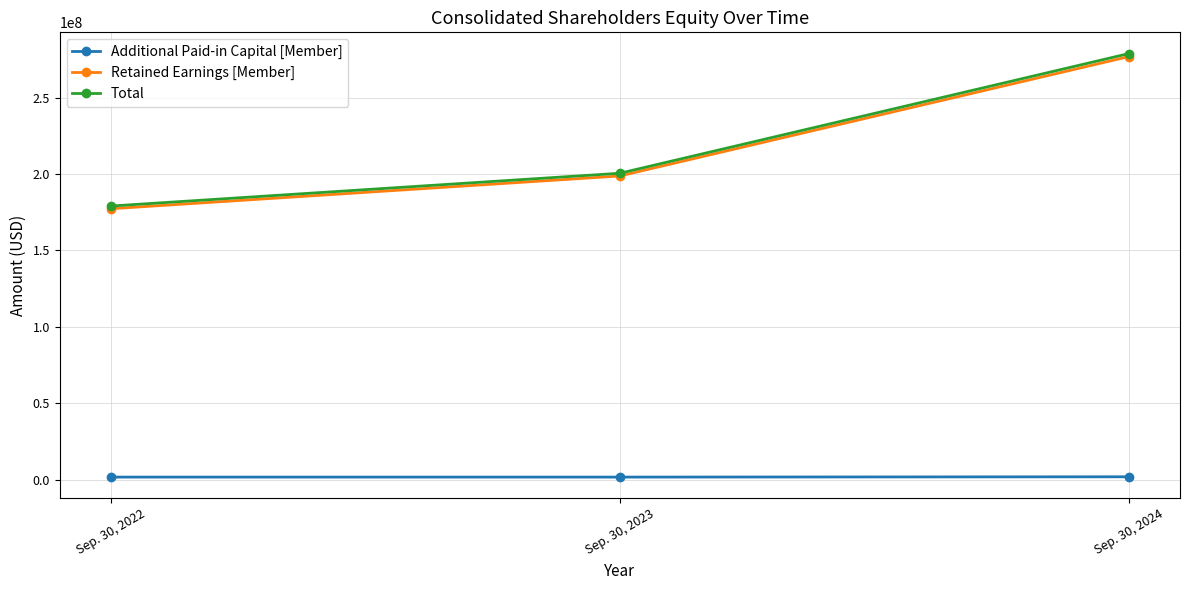

What is the value of the Retained Earnings [Member] point at the 1st from the left?

177248000